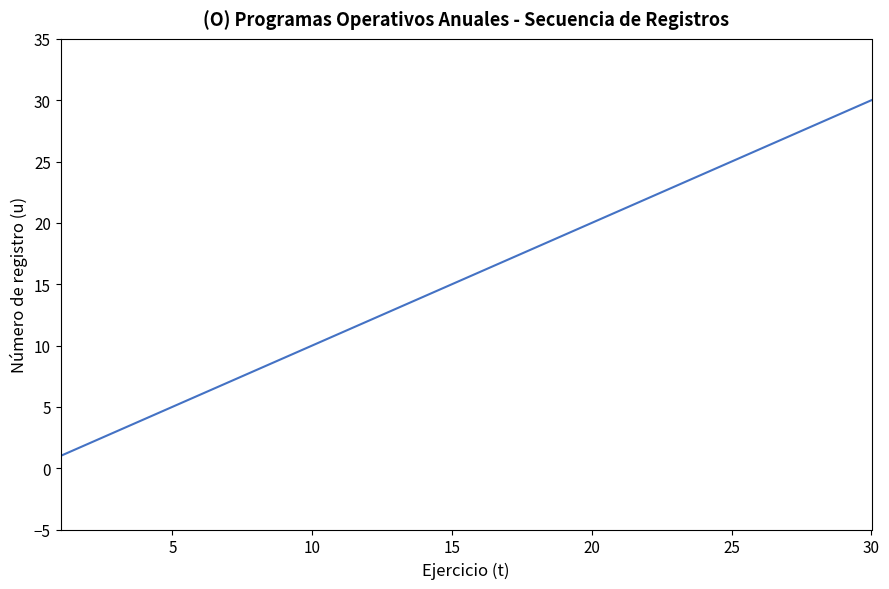

What is the difference between the maximum and minimum values?

29